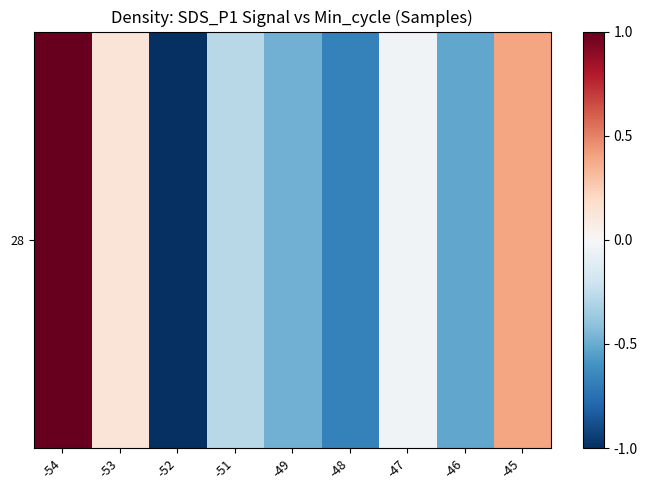

Where does the data first go above 0?

-54